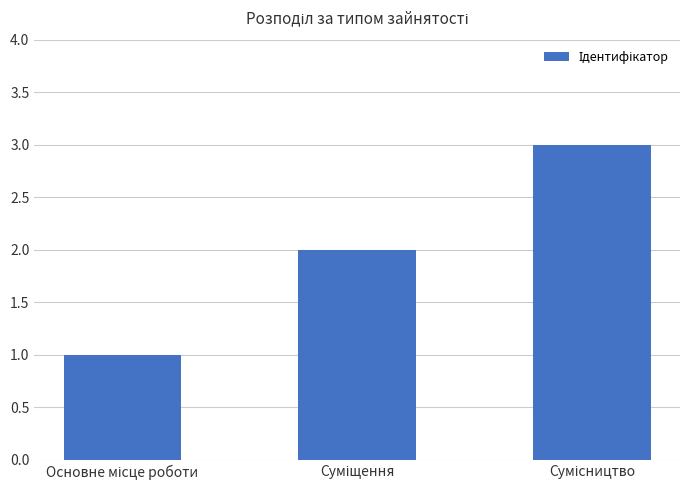

How many data points does each series have?

3